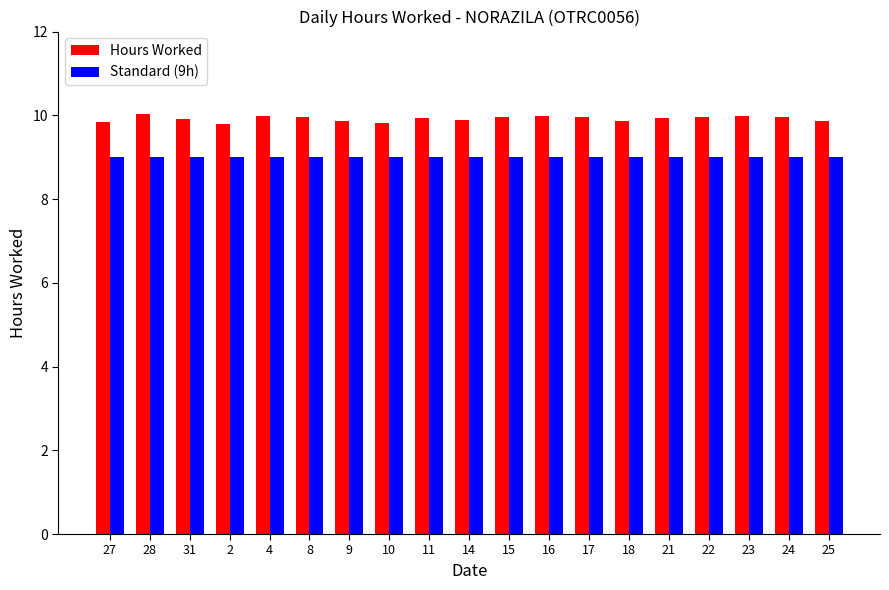

Is the value of Hours Worked at 4 greater than the value of Standard (9h) at 2?

Yes